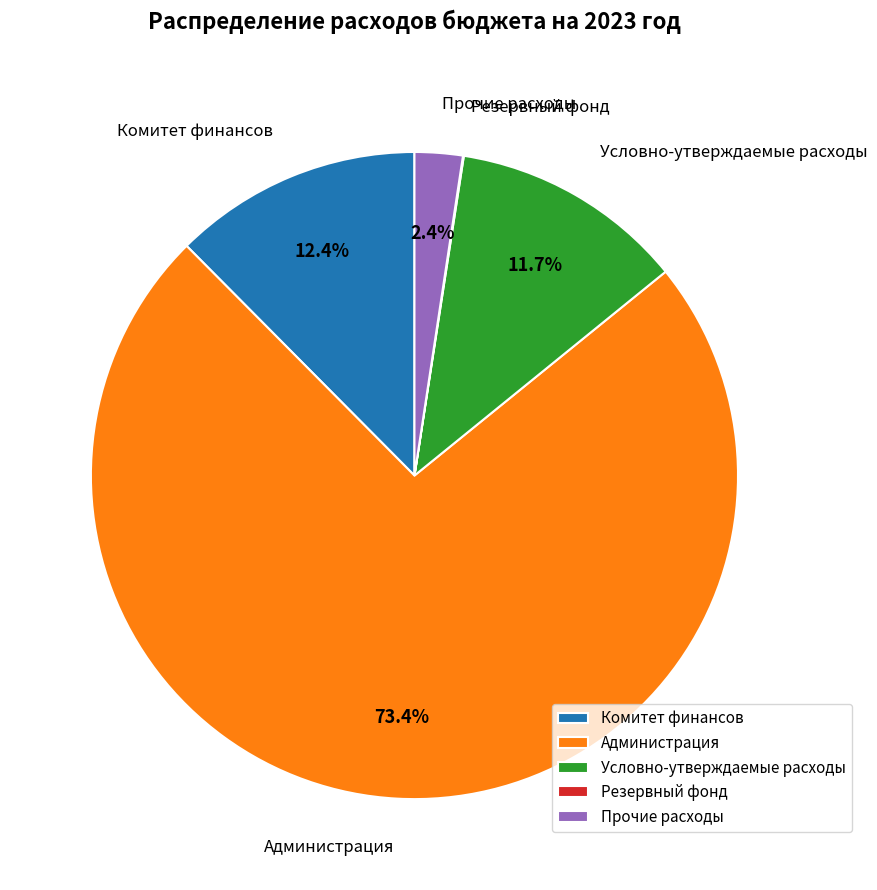

What is the largest slice in the pie chart?

Администрация